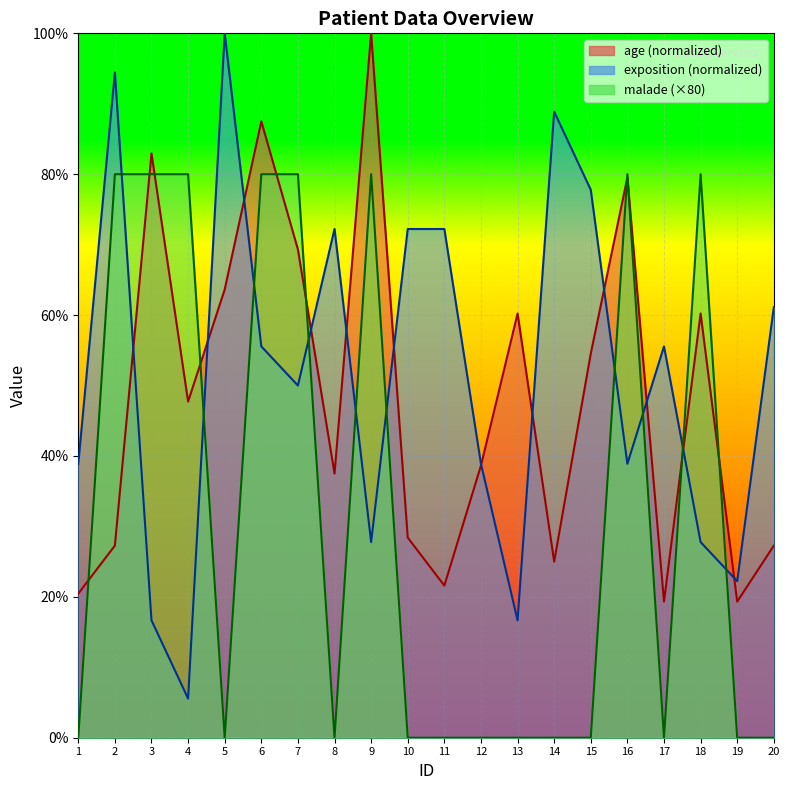

What is the spread (max minus min) of values at 1?

38.9